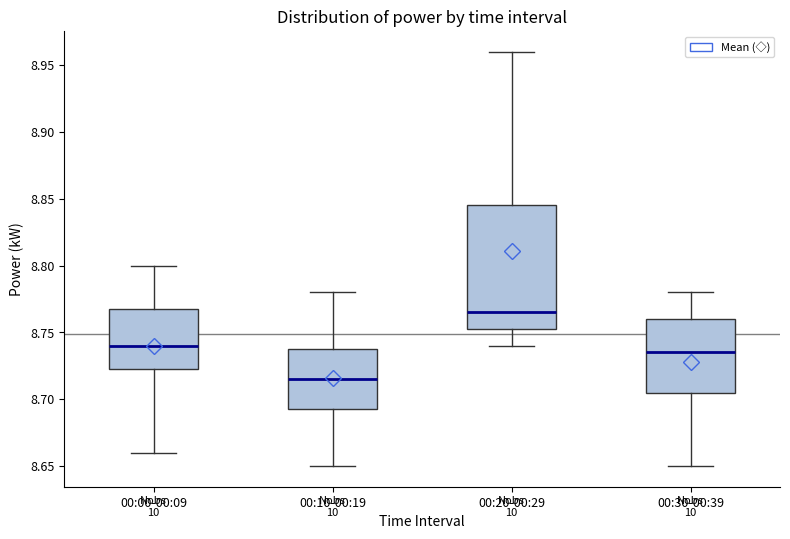

Reading left to right, read every box against the y-axis: the position of its median line, the range the box covers, and the ends of its whiskers. The values are not printed on the chart, so give them approximately, as read against the axis.

00:00-00:09: median 8.740, box 8.725 to 8.770, whiskers 8.660 to 8.800
00:10-00:19: median 8.715, box 8.695 to 8.740, whiskers 8.650 to 8.780
00:20-00:29: median 8.765, box 8.755 to 8.845, whiskers 8.740 to 8.960
00:30-00:39: median 8.735, box 8.705 to 8.760, whiskers 8.650 to 8.780